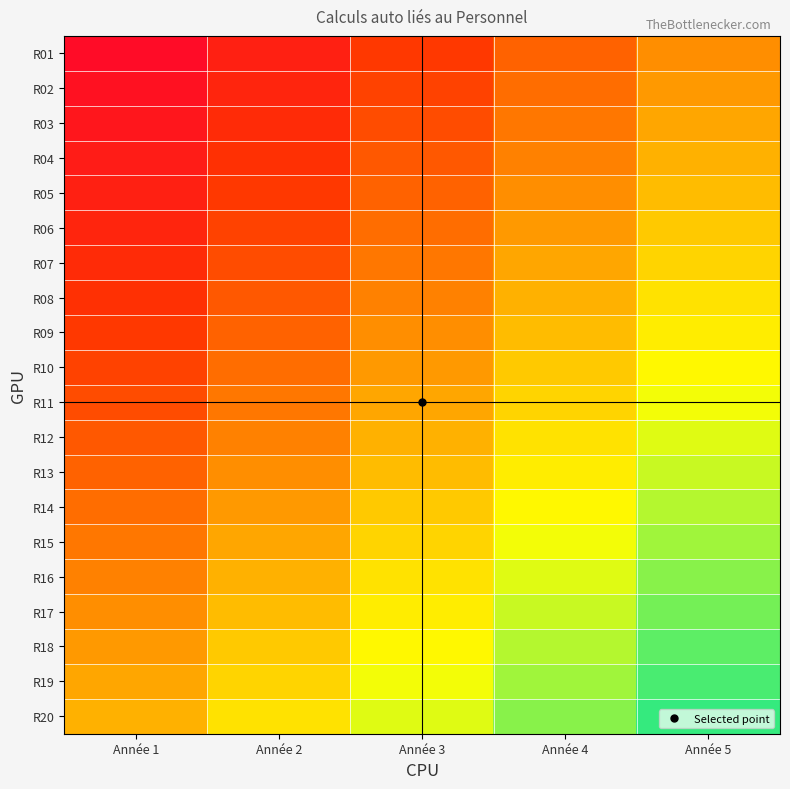

At Année 2, list the series in order from largest to smallest.

R01, R02, R03, R04, R05, R06, R07, R08, R09, R10, R11, R12, R13, R14, R15, R16, R17, R18, R19, R20